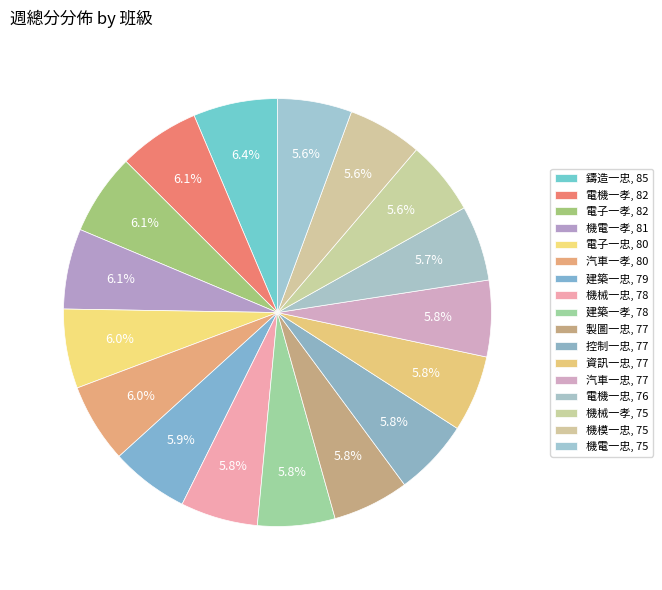

To the nearest percent, what percentage of the pie is 建築一孝?

6%